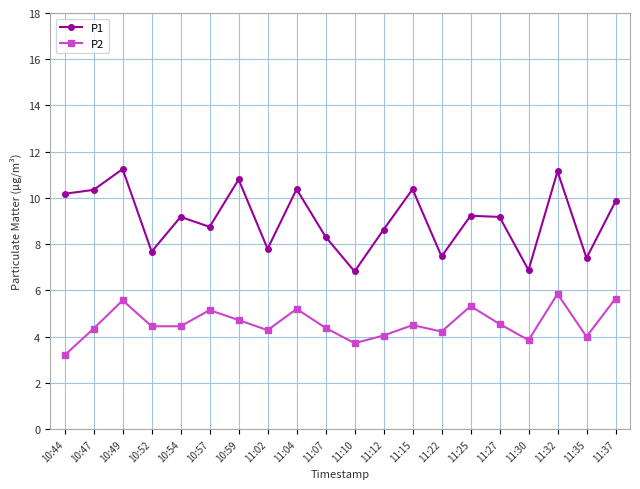

True or false: P1 and P2 cross at least once.

False